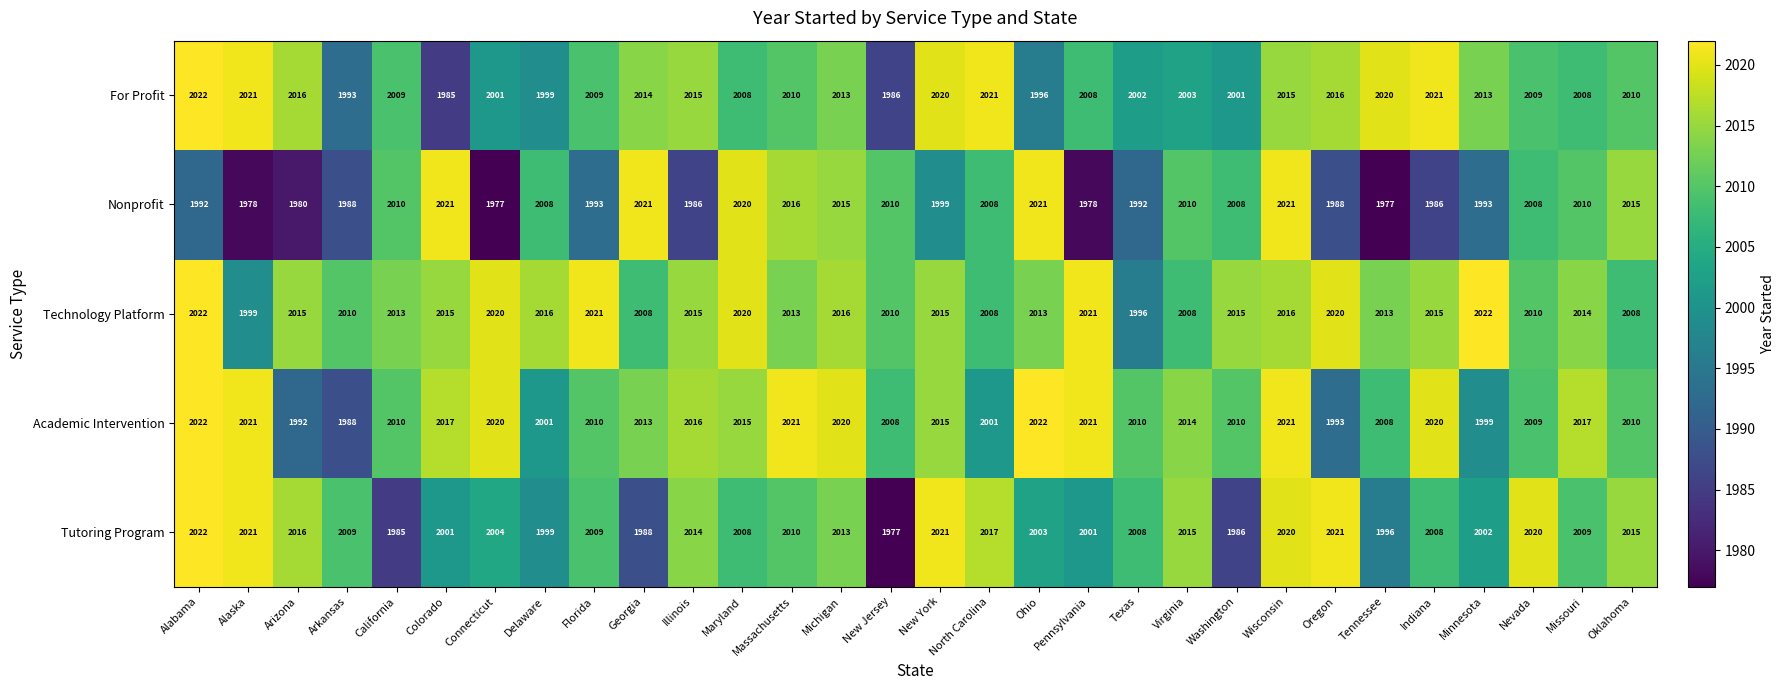

What is the difference between the Technology Platform values at Pennsylvania and Arizona?

6